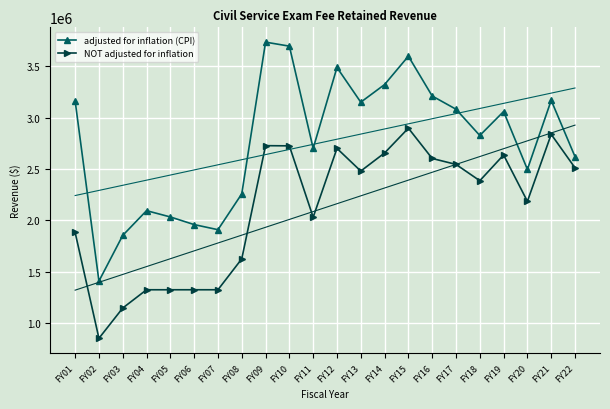

What is the difference between the highest and lowest values at FY12?

785738